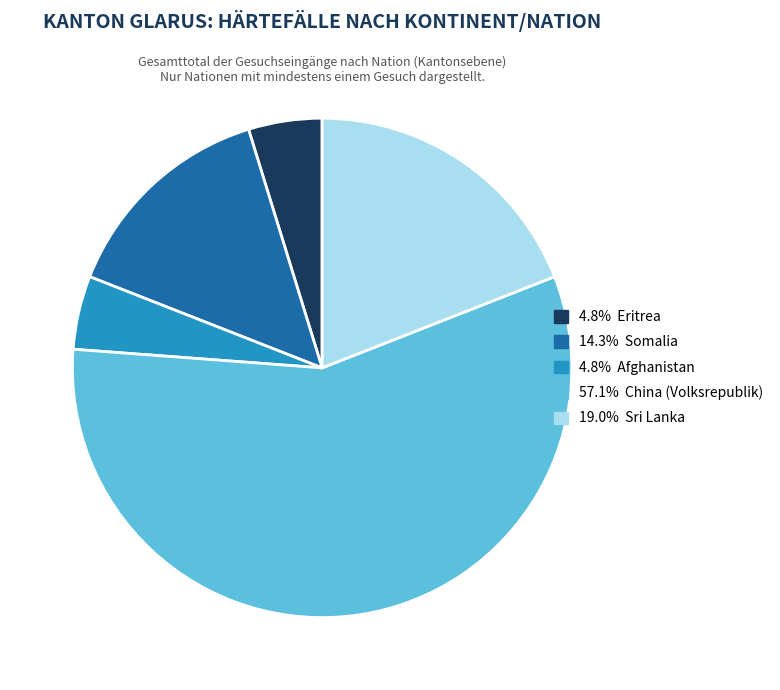

Is there any slice that represents more than half of the pie?

Yes